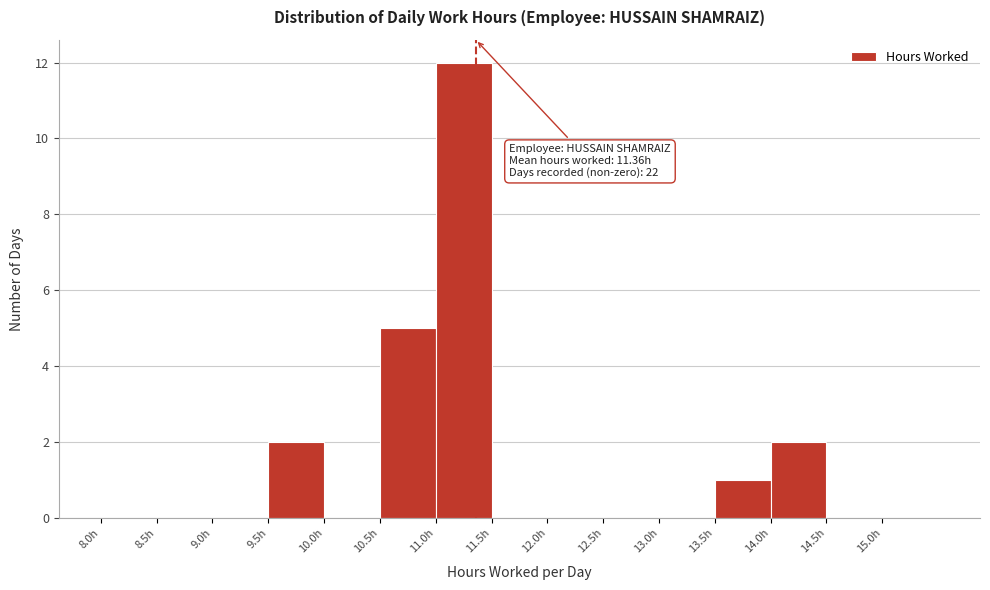

Which range on the x-axis has the tallest bar?

11.0 to 11.5